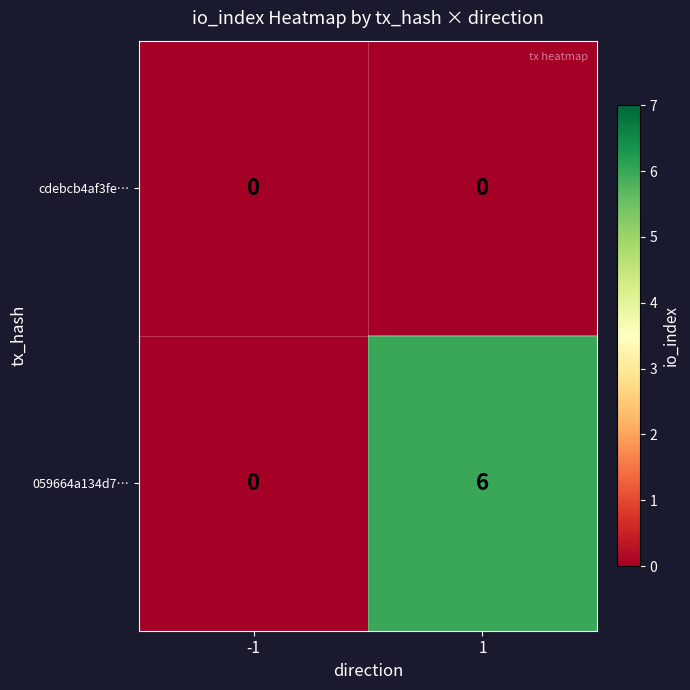

Is it true that 059664a134d7… equals 2 at -1?

False